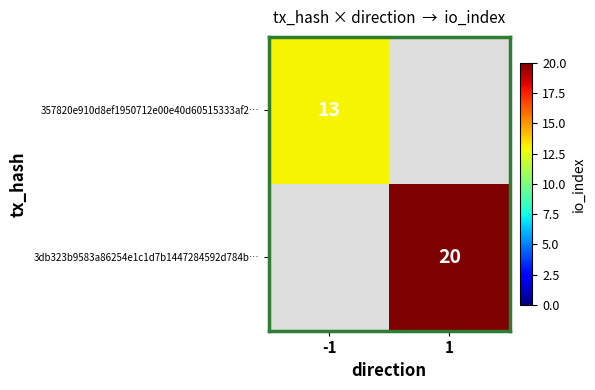

True or false: 3db323b9583a86254e1c1d7b1447284592d784b… has a value of 20 at 1.

True